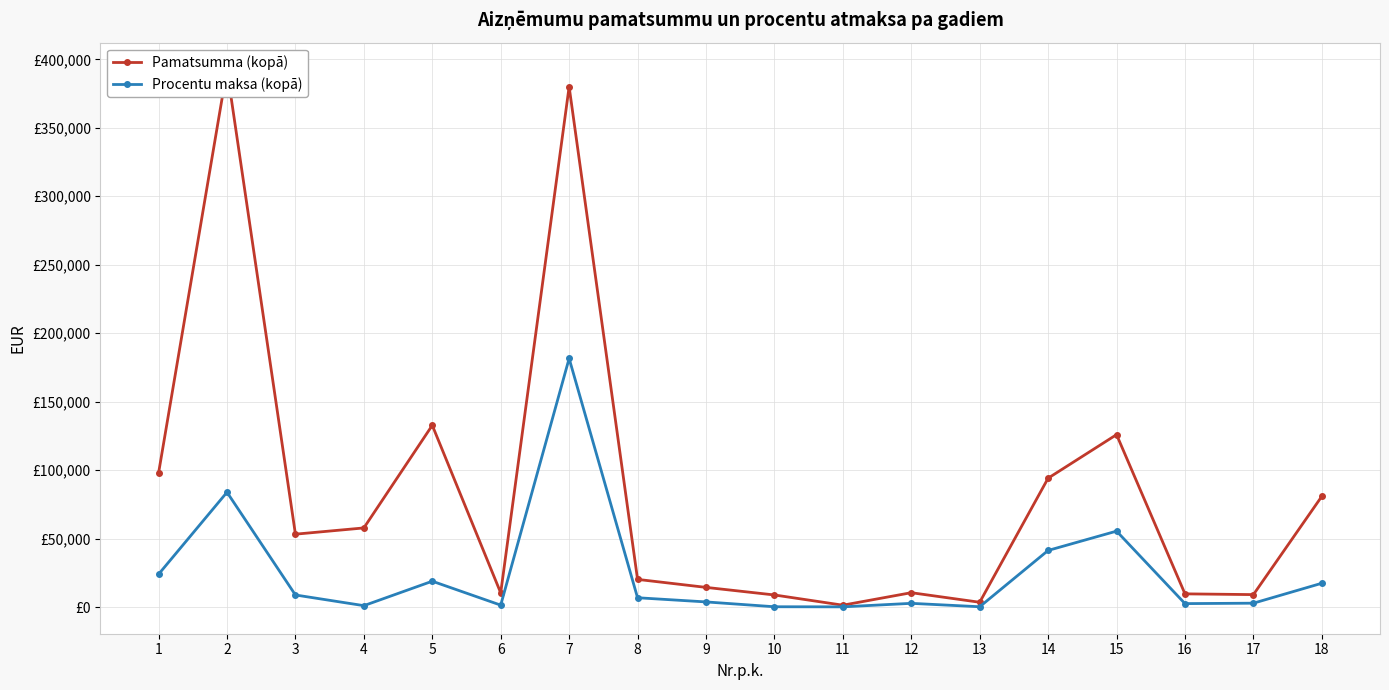

How many values in the Pamatsumma (kopā) series are below 53323?

9